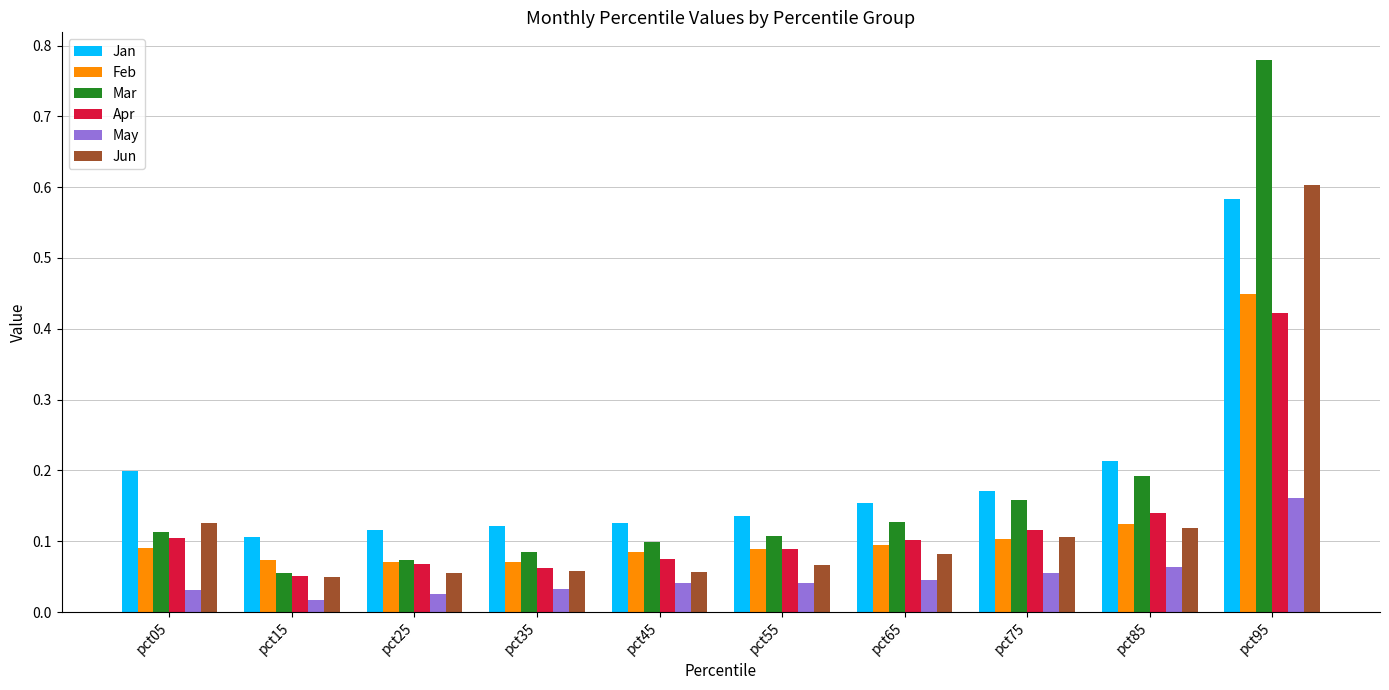

At which label does Feb reach its peak?

pct95